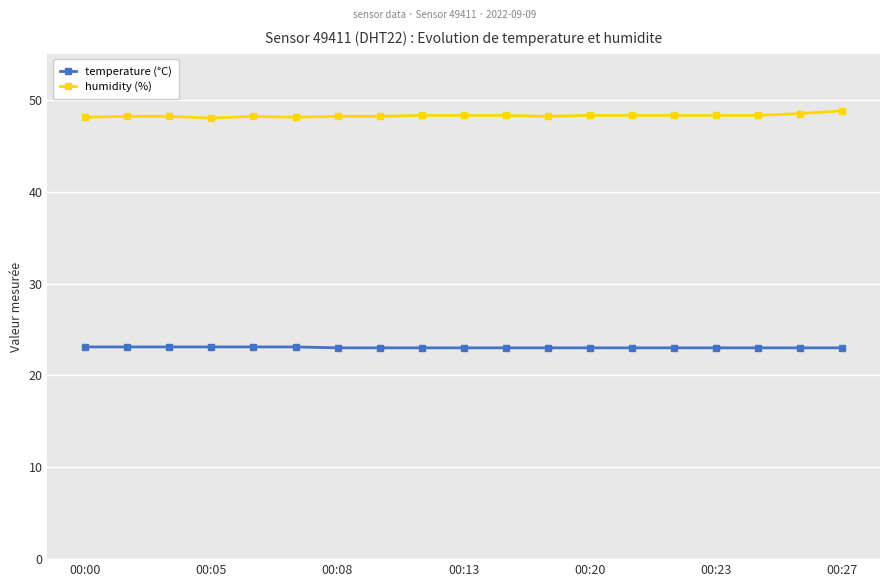

List the series in order of their peak value, highest first.

humidity (%), temperature (°C)